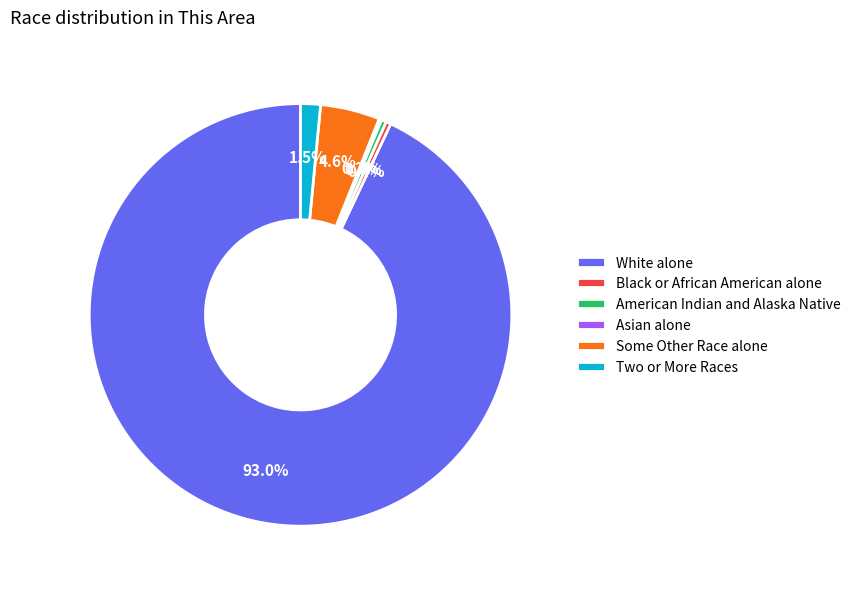

Which slice is the largest?

White alone